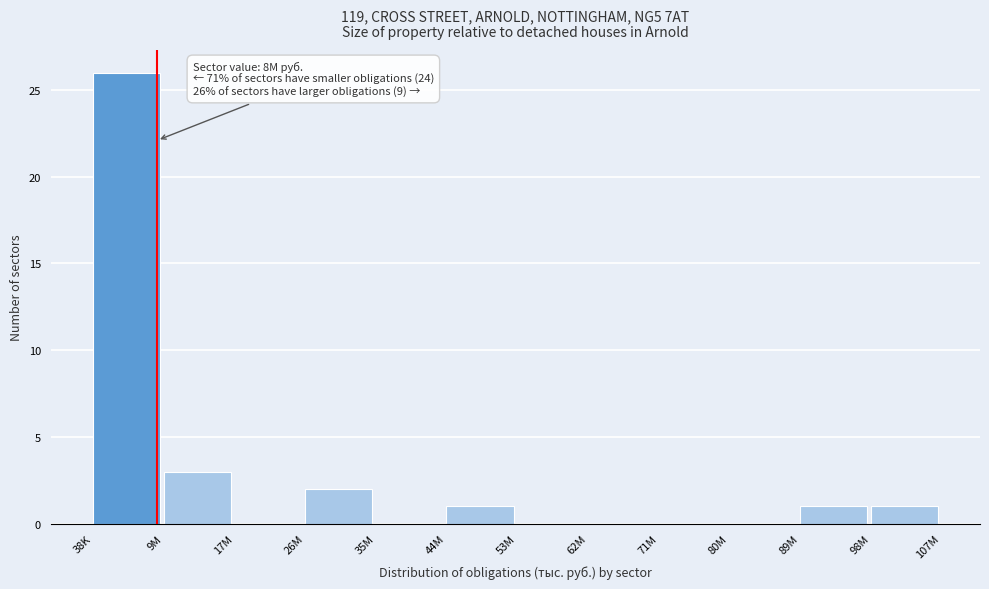

Reading right to left, list all the values displayed in this chart.

98M=1	89M=1	80M=0	71M=0	62M=0	53M=0	44M=1	35M=0	26M=2	17M=0	9M=3	38K=26